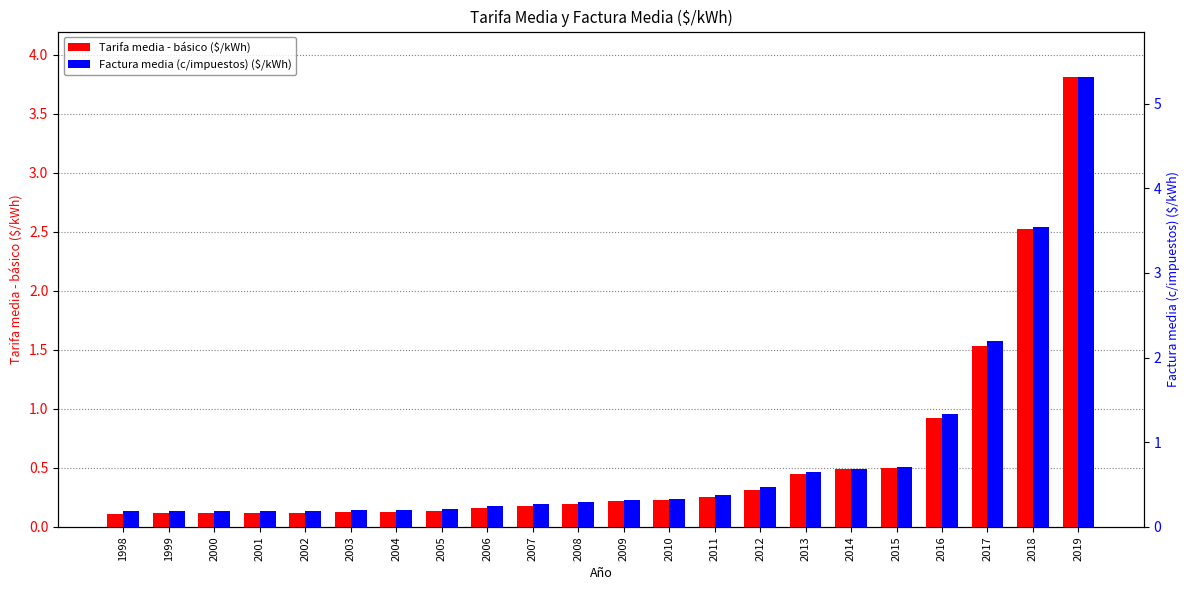

What is the maximum value for Factura media (c/impuestos) ($/kWh)?

5.3